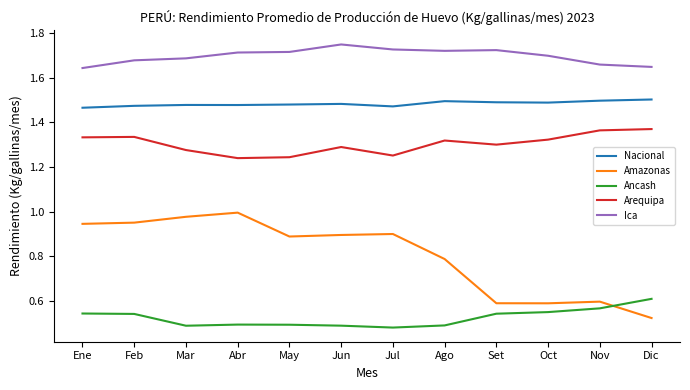

List the series in order of their peak value, lowest first.

Ancash, Amazonas, Arequipa, Nacional, Ica